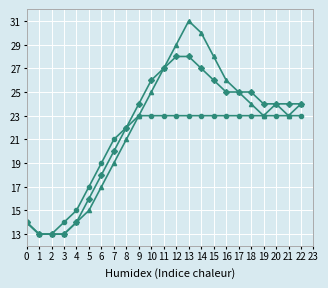

What is the minimum value shown in the chart?

13